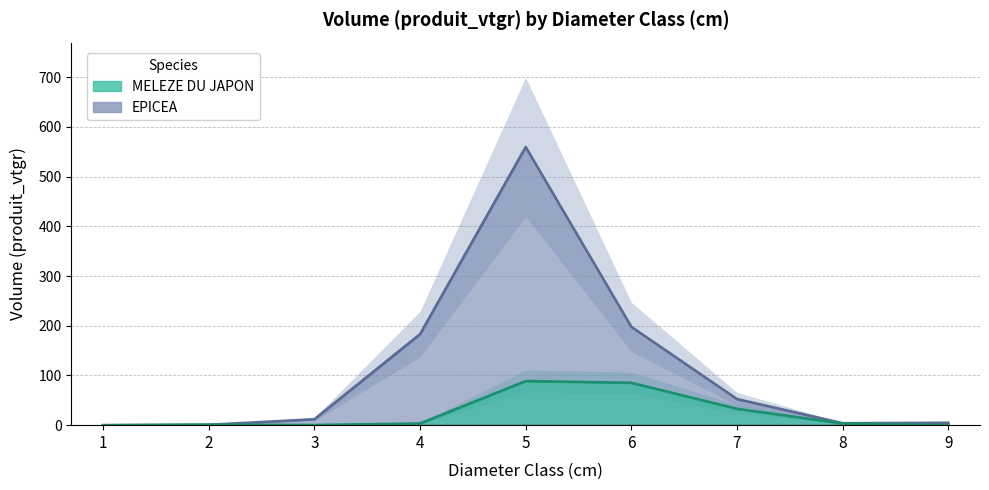

Where is the first local minimum for MELEZE DU JAPON?

3